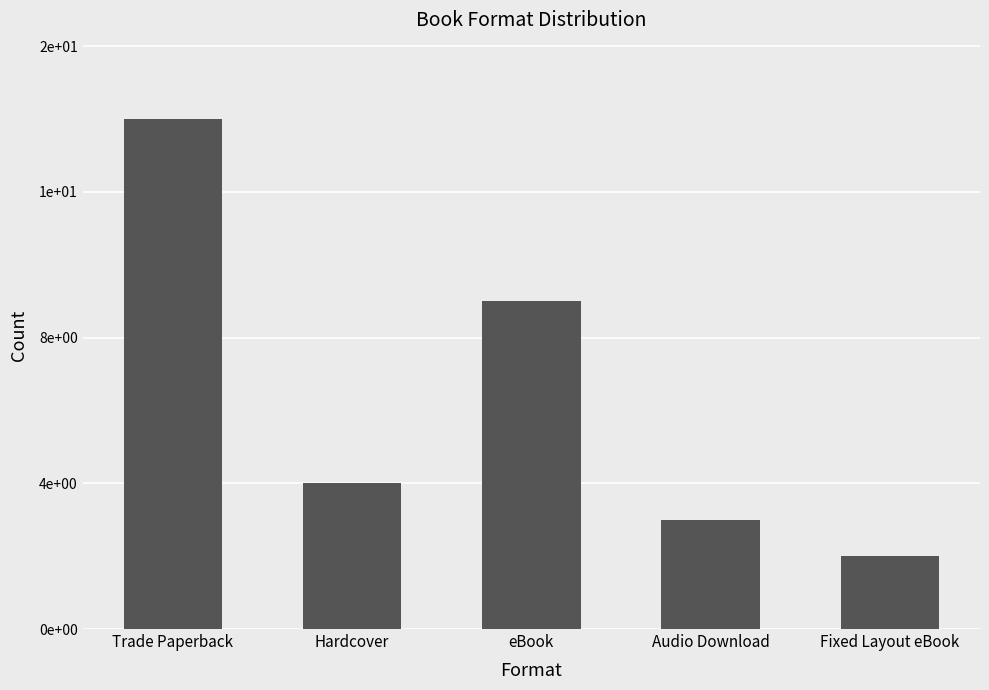

Does the chart contain any negative values?

No